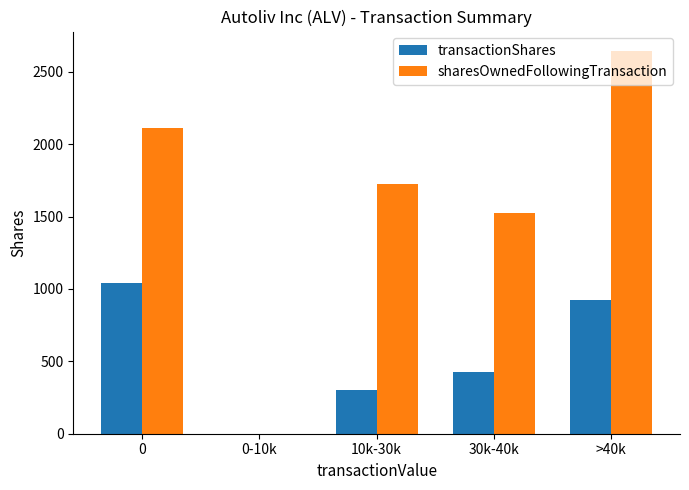

True or false: transactionShares has a value of 247.3 at 30k-40k.

False